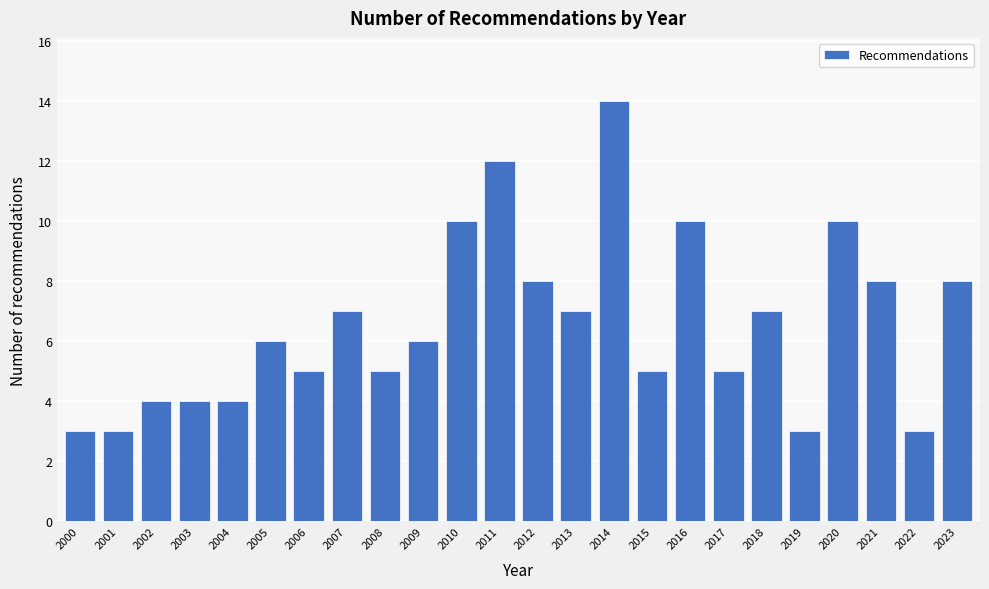

Reading right to left, list all the values displayed in this chart.

2023=8	2022=3	2021=8	2020=10	2019=3	2018=7	2017=5	2016=10	2015=5	2014=14	2013=7	2012=8	2011=12	2010=10	2009=6	2008=5	2007=7	2006=5	2005=6	2004=4	2003=4	2002=4	2001=3	2000=3